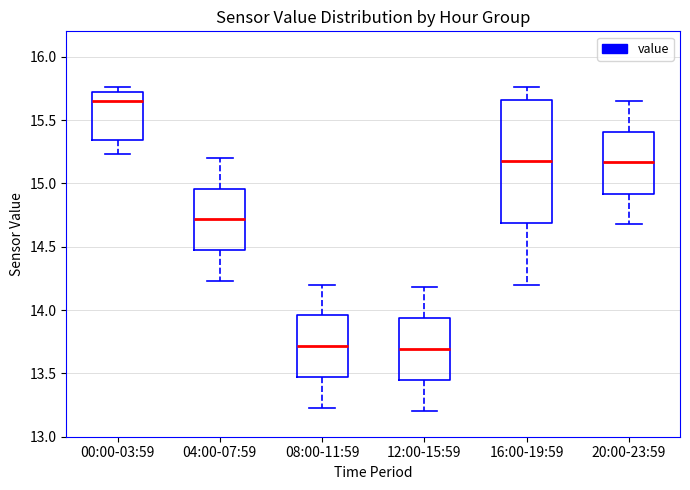

Reading left to right, transcribe this box plot: for each box, give where its median line is, the range the box spans, and where its two whiskers end, as read against the y-axis. The values are not printed on the chart, so give them approximately, as read against the axis.

00:00-03:59: median 15.65, box 15.35 to 15.70, whiskers 15.25 to 15.75
04:00-07:59: median 14.70, box 14.45 to 14.95, whiskers 14.25 to 15.20
08:00-11:59: median 13.70, box 13.45 to 13.95, whiskers 13.25 to 14.20
12:00-15:59: median 13.70, box 13.45 to 13.95, whiskers 13.20 to 14.20
16:00-19:59: median 15.20, box 14.70 to 15.65, whiskers 14.20 to 15.75
20:00-23:59: median 15.15, box 14.90 to 15.40, whiskers 14.70 to 15.65